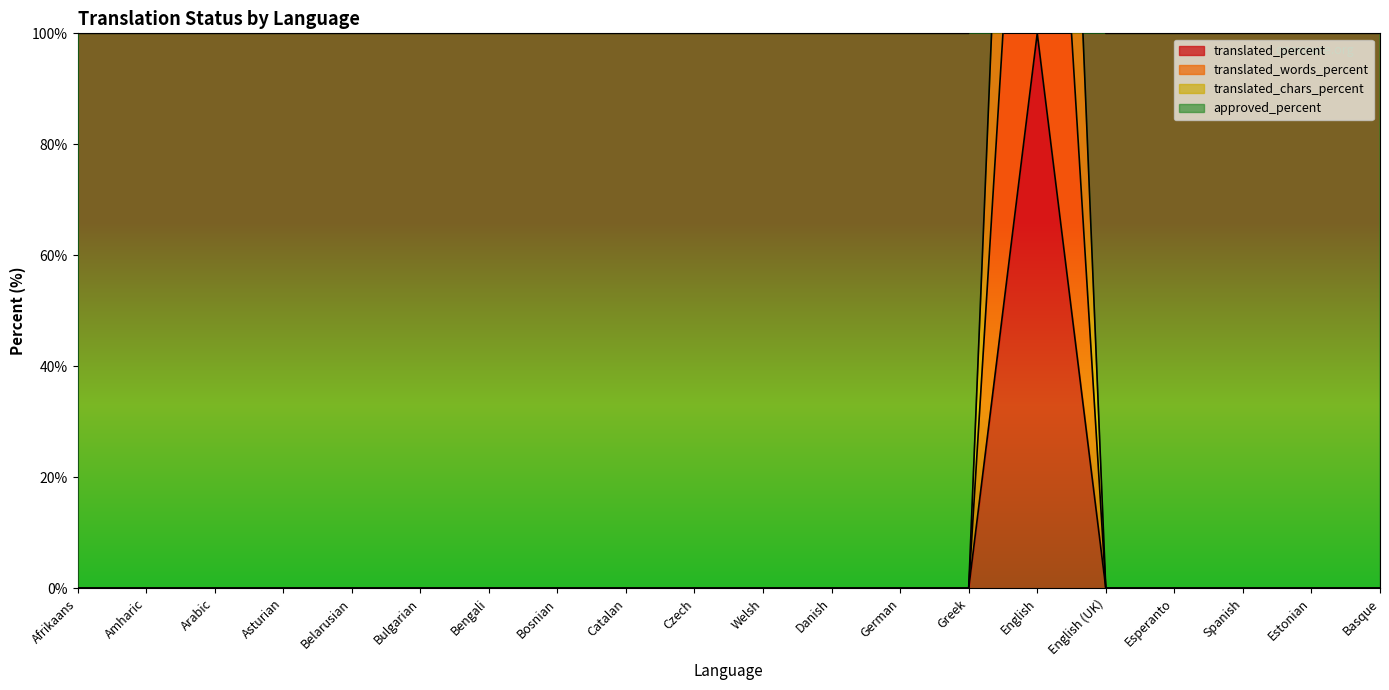

What is the total value across all series at Bengali?

100